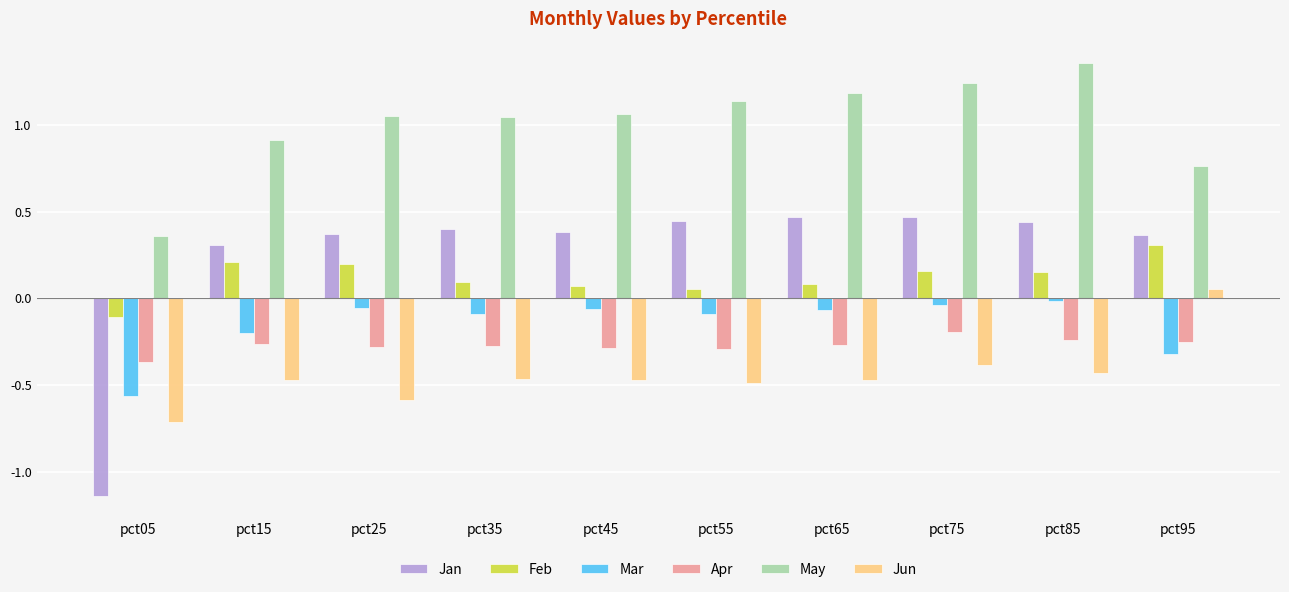

Is the value of Feb at pct45 greater than the value of Jun at pct15?

Yes